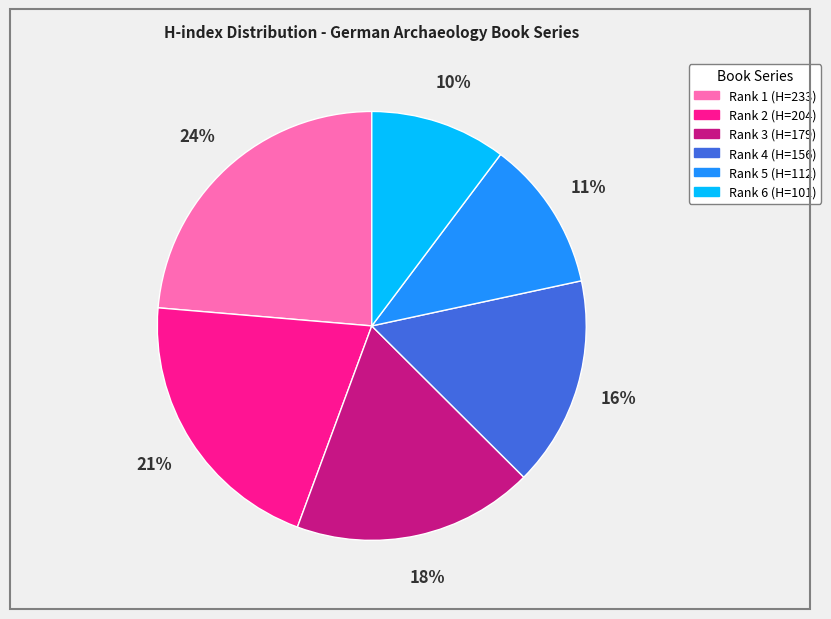

Count the number of slices in the pie.

6